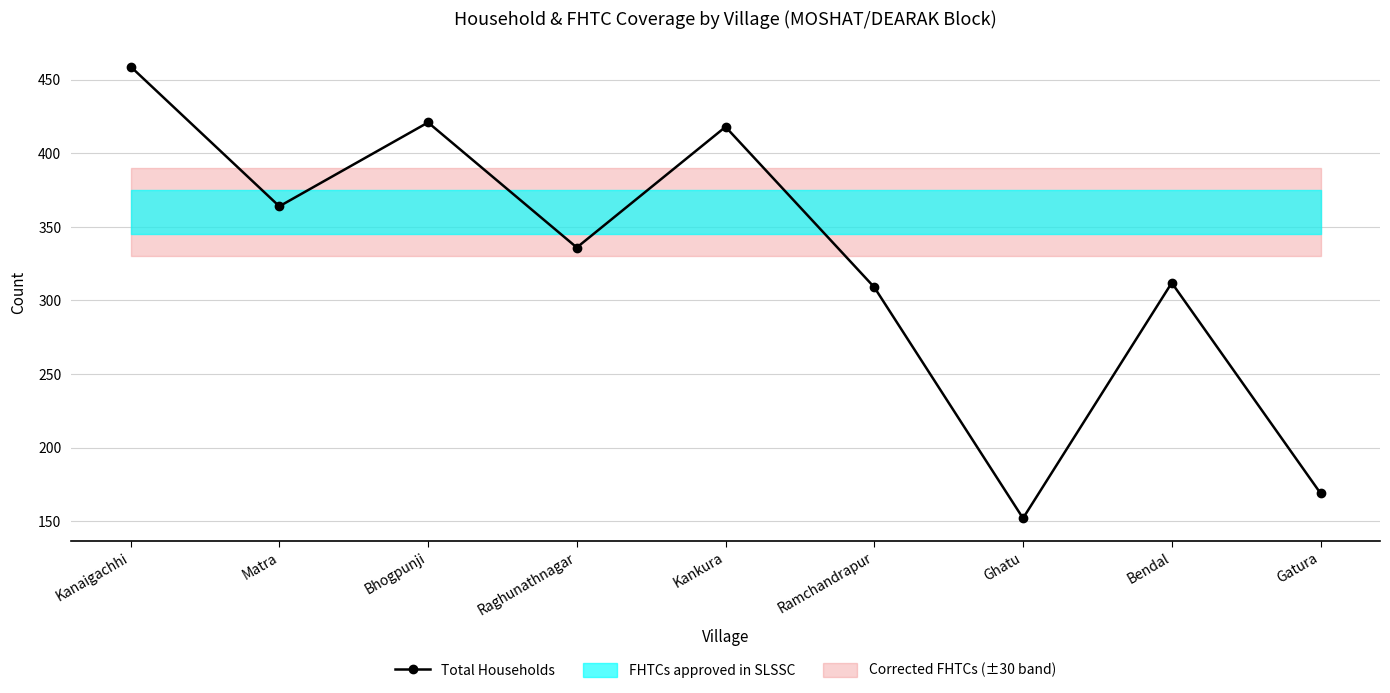

What is the maximum value shown in the chart?

459